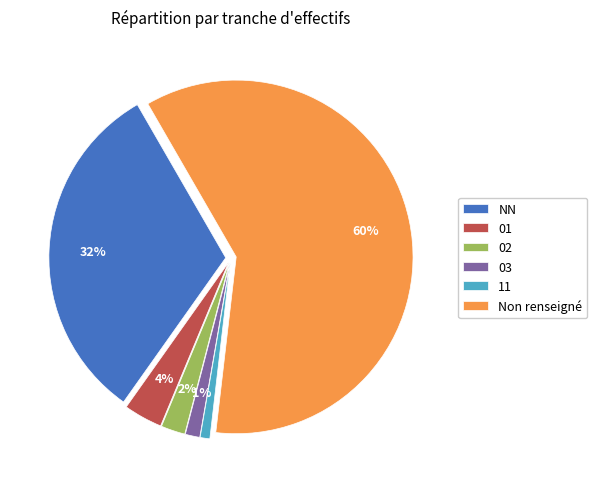

Approximately how many times larger is the value at Non renseigné compared to NN?

1.9